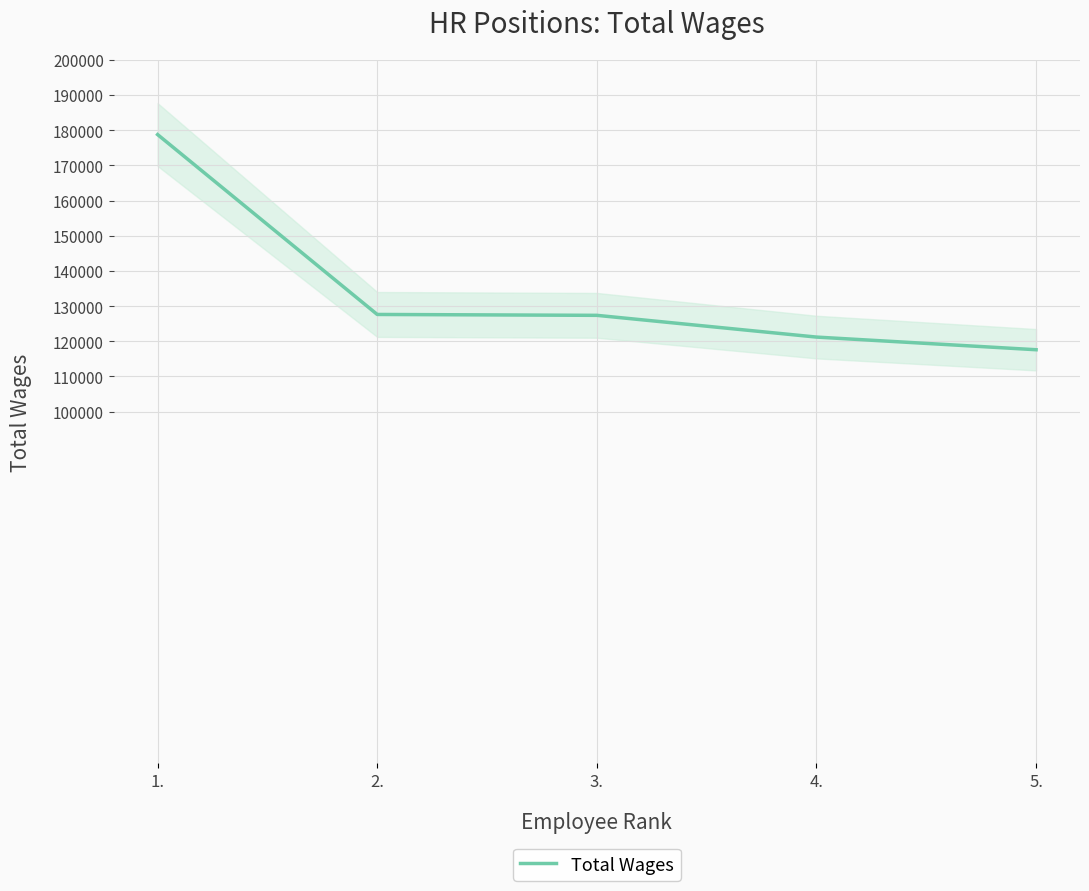

What is the label of the 5th point from the left?

5.